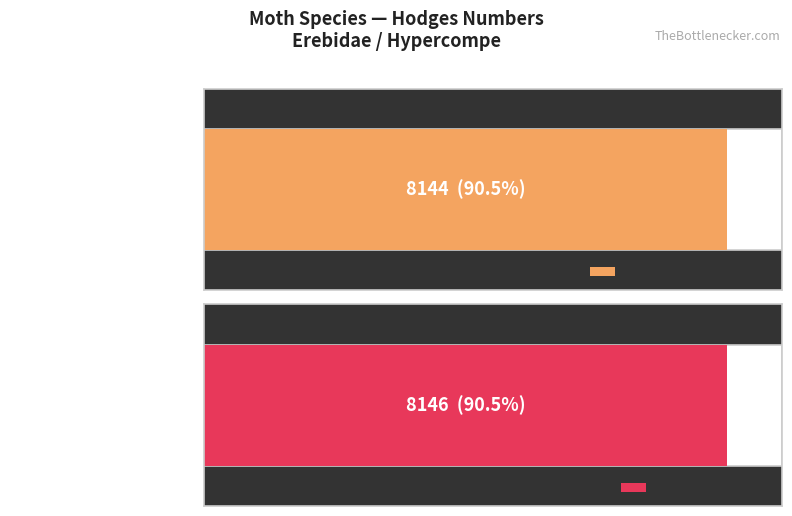

Rank the categories by value from highest to lowest.

Gaint Leopard Moth, Many-spotted Tiger Moth